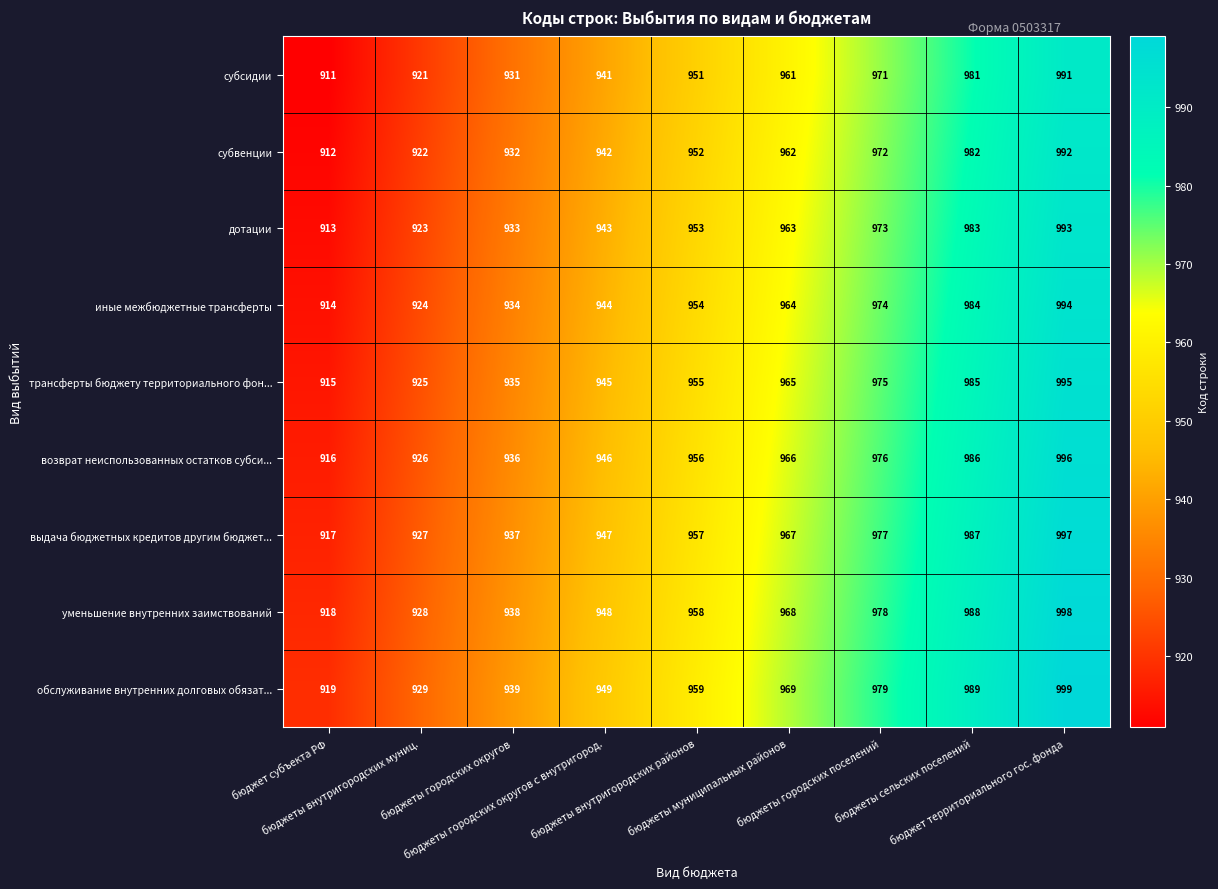

What is the difference between the second highest and second lowest values in the выдача бюджетных кредитов другим бюджет... series?

60